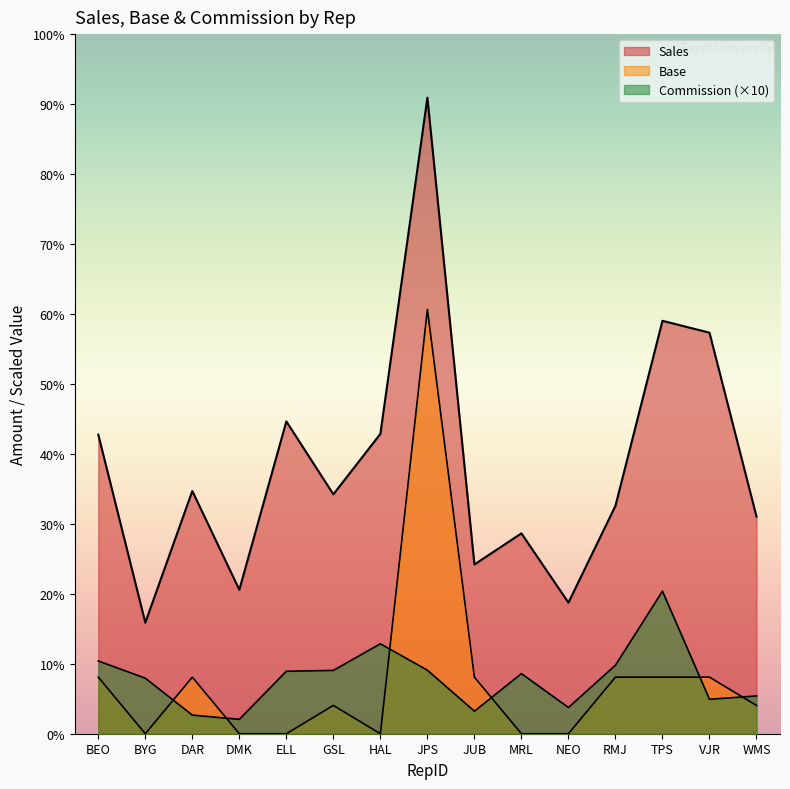

True or false: Commission and Sales intersect in this chart.

False